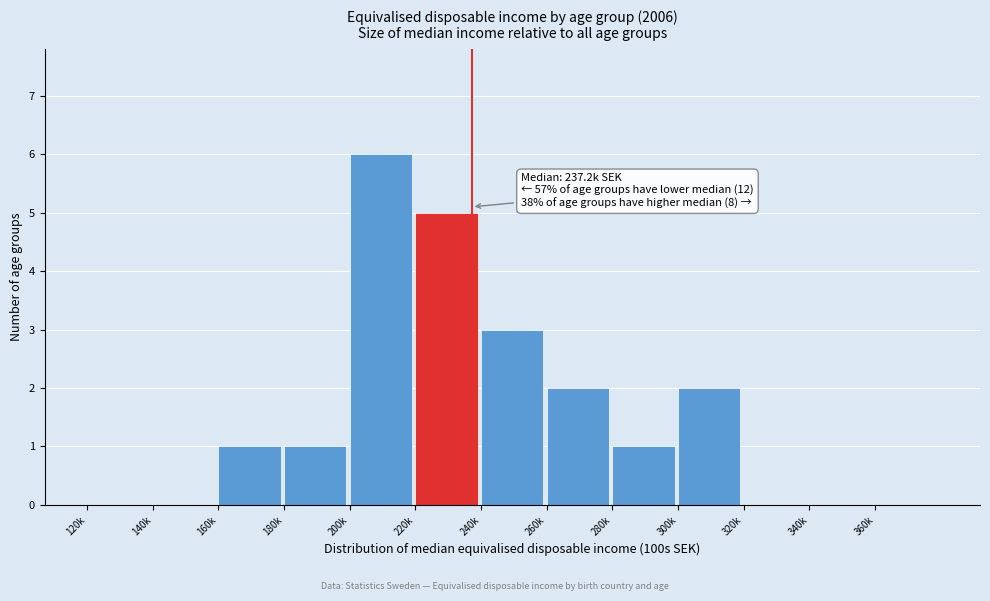

Reading left to right, transcribe all the data shown in this chart.

120k=0	140k=0	160k=1	180k=1	200k=6	220k=5	240k=3	260k=2	280k=1	300k=2	320k=0	340k=0	360k=0